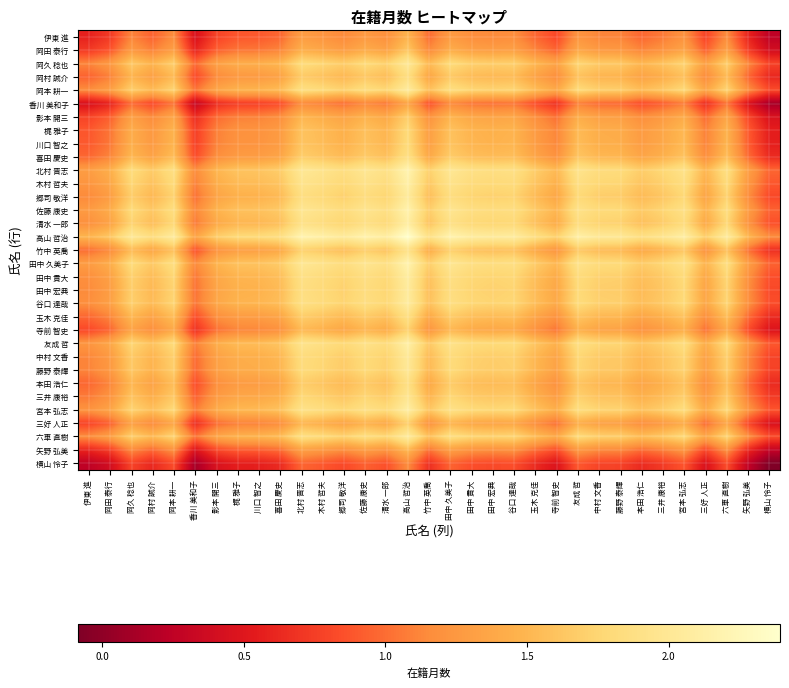

Reading right to left, list all the values displayed in this chart.

伊東 進: 横山 怜子=0.2	矢野 弘美=0.6	六車 直樹=1.2	三好 人正=0.8	宮本 弘志=1.2	三井 康裕=1.1	本田 浩仁=1.0	藤野 泰輝=1.1	中村 文香=1.1	友成 哲=1.2	寺前 智史=0.8	玉木 克佳=1.0	谷口 達哉=1.2	田中 宏典=1.1	田中 貴大=1.2	田中 久美子=1.3	竹中 英喬=1.0	高山 哲治=1.5	清水 一郎=1.2	佐藤 康史=1.3	郷司 敬洋=1.1	木村 哲夫=1.2	北村 晋志=1.3	喜田 慶史=1.0	川口 智之=0.9	梶 雅子=0.9	影本 開三=0.8	香川 美和子=0.4	岡本 耕一=1.2	岡村 誠介=0.9	岡久 稔也=1.1	岡田 泰行=0.7	伊東 進=0.6
岡田 泰行: 横山 怜子=0.4	矢野 弘美=0.7	六車 直樹=1.3	三好 人正=0.9	宮本 弘志=1.4	三井 康裕=1.2	本田 浩仁=1.1	藤野 泰輝=1.3	中村 文香=1.3	友成 哲=1.4	寺前 智史=1.0	玉木 克佳=1.1	谷口 達哉=1.3	田中 宏典=1.3	田中 貴大=1.3	田中 久美子=1.4	竹中 英喬=1.1	高山 哲治=1.6	清水 一郎=1.3	佐藤 康史=1.4	郷司 敬洋=1.3	木村 哲夫=1.4	北村 晋志=1.4	喜田 慶史=1.1	川口 智之=1.0	梶 雅子=1.0	影本 開三=0.9	香川 美和子=0.6	岡本 耕一=1.3	岡村 誠介=1.1	岡久 稔也=1.3	岡田 泰行=0.9	伊東 進=0.7
岡久 稔也: 横山 怜子=0.8	矢野 弘美=1.1	六車 直樹=1.7	三好 人正=1.3	宮本 弘志=1.7	三井 康裕=1.6	本田 浩仁=1.5	藤野 泰輝=1.6	中村 文香=1.7	友成 哲=1.8	寺前 智史=1.3	玉木 克佳=1.5	谷口 達哉=1.7	田中 宏典=1.7	田中 貴大=1.7	田中 久美子=1.8	竹中 英喬=1.5	高山 哲治=2.0	清水 一郎=1.7	佐藤 康史=1.8	郷司 敬洋=1.7	木村 哲夫=1.8	北村 晋志=1.8	喜田 慶史=1.5	川口 智之=1.4	梶 雅子=1.4	影本 開三=1.3	香川 美和子=1.0	岡本 耕一=1.7	岡村 誠介=1.5	岡久 稔也=1.6	岡田 泰行=1.3	伊東 進=1.1
岡村 誠介: 横山 怜子=0.6	矢野 弘美=1.0	六車 直樹=1.5	三好 人正=1.1	宮本 弘志=1.6	三井 康裕=1.4	本田 浩仁=1.3	藤野 泰輝=1.5	中村 文香=1.5	友成 哲=1.6	寺前 智史=1.2	玉木 克佳=1.3	谷口 達哉=1.5	田中 宏典=1.5	田中 貴大=1.5	田中 久美子=1.6	竹中 英喬=1.4	高山 哲治=1.9	清水 一郎=1.6	佐藤 康史=1.6	郷司 敬洋=1.5	木村 哲夫=1.6	北村 晋志=1.7	喜田 慶史=1.3	川口 智之=1.3	梶 雅子=1.3	影本 開三=1.1	香川 美和子=0.8	岡本 耕一=1.5	岡村 誠介=1.3	岡久 稔也=1.5	岡田 泰行=1.1	伊東 進=0.9
岡本 耕一: 横山 怜子=0.8	矢野 弘美=1.2	六車 直樹=1.7	三好 人正=1.4	宮本 弘志=1.8	三井 康裕=1.6	本田 浩仁=1.5	藤野 泰輝=1.7	中村 文香=1.7	友成 哲=1.8	寺前 智史=1.4	玉木 克佳=1.5	谷口 達哉=1.8	田中 宏典=1.7	田中 貴大=1.8	田中 久美子=1.9	竹中 英喬=1.6	高山 哲治=2.1	清水 一郎=1.8	佐藤 康史=1.8	郷司 敬洋=1.7	木村 哲夫=1.8	北村 晋志=1.9	喜田 慶史=1.5	川口 智之=1.5	梶 雅子=1.5	影本 開三=1.4	香川 美和子=1.0	岡本 耕一=1.7	岡村 誠介=1.5	岡久 稔也=1.7	岡田 泰行=1.3	伊東 進=1.2
香川 美和子: 横山 怜子=0.1	矢野 弘美=0.5	六車 直樹=1.0	三好 人正=0.6	宮本 弘志=1.1	三井 康裕=0.9	本田 浩仁=0.8	藤野 泰輝=1.0	中村 文香=1.0	友成 哲=1.1	寺前 智史=0.7	玉木 克佳=0.8	谷口 達哉=1.0	田中 宏典=1.0	田中 貴大=1.0	田中 久美子=1.1	竹中 英喬=0.9	高山 哲治=1.3	清水 一郎=1.0	佐藤 康史=1.1	郷司 敬洋=1.0	木村 哲夫=1.1	北村 晋志=1.2	喜田 慶史=0.8	川口 智之=0.8	梶 雅子=0.7	影本 開三=0.6	香川 美和子=0.3	岡本 耕一=1.0	岡村 誠介=0.8	岡久 稔也=1.0	岡田 泰行=0.6	伊東 進=0.4
影本 開三: 横山 怜子=0.5	矢野 弘美=0.8	六車 直樹=1.4	三好 人正=1.0	宮本 弘志=1.4	三井 康裕=1.3	本田 浩仁=1.2	藤野 泰輝=1.3	中村 文香=1.3	友成 哲=1.4	寺前 智史=1.0	玉木 克佳=1.2	谷口 達哉=1.4	田中 宏典=1.4	田中 貴大=1.4	田中 久美子=1.5	竹中 英喬=1.2	高山 哲治=1.7	清水 一郎=1.4	佐藤 康史=1.5	郷司 敬洋=1.3	木村 哲夫=1.4	北村 晋志=1.5	喜田 慶史=1.2	川口 智之=1.1	梶 雅子=1.1	影本 開三=1.0	香川 美和子=0.6	岡本 耕一=1.4	岡村 誠介=1.1	岡久 稔也=1.3	岡田 泰行=0.9	伊東 進=0.8
梶 雅子: 横山 怜子=0.6	矢野 弘美=0.9	六車 直樹=1.5	三好 人正=1.1	宮本 弘志=1.5	三井 康裕=1.4	本田 浩仁=1.3	藤野 泰輝=1.4	中村 文香=1.4	友成 哲=1.5	寺前 智史=1.1	玉木 克佳=1.3	谷口 達哉=1.5	田中 宏典=1.5	田中 貴大=1.5	田中 久美子=1.6	竹中 英喬=1.3	高山 哲治=1.8	清水 一郎=1.5	佐藤 康史=1.6	郷司 敬洋=1.5	木村 哲夫=1.5	北村 晋志=1.6	喜田 慶史=1.3	川口 智之=1.2	梶 雅子=1.2	影本 開三=1.1	香川 美和子=0.7	岡本 耕一=1.5	岡村 誠介=1.3	岡久 稔也=1.4	岡田 泰行=1.0	伊東 進=0.9
川口 智之: 横山 怜子=0.6	矢野 弘美=0.9	六車 直樹=1.5	三好 人正=1.1	宮本 弘志=1.5	三井 康裕=1.4	本田 浩仁=1.3	藤野 泰輝=1.4	中村 文香=1.4	友成 哲=1.5	寺前 智史=1.1	玉木 克佳=1.3	谷口 達哉=1.5	田中 宏典=1.5	田中 貴大=1.5	田中 久美子=1.6	竹中 英喬=1.3	高山 哲治=1.8	清水 一郎=1.5	佐藤 康史=1.6	郷司 敬洋=1.5	木村 哲夫=1.5	北村 晋志=1.6	喜田 慶史=1.3	川口 智之=1.2	梶 雅子=1.2	影本 開三=1.1	香川 美和子=0.8	岡本 耕一=1.5	岡村 誠介=1.3	岡久 稔也=1.4	岡田 泰行=1.0	伊東 進=0.9
喜田 慶史: 横山 怜子=0.6	矢野 弘美=1.0	六車 直樹=1.6	三好 人正=1.2	宮本 弘志=1.6	三井 康裕=1.4	本田 浩仁=1.4	藤野 泰輝=1.5	中村 文香=1.5	友成 哲=1.6	寺前 智史=1.2	玉木 克佳=1.4	谷口 達哉=1.6	田中 宏典=1.5	田中 貴大=1.6	田中 久美子=1.7	竹中 英喬=1.4	高山 哲治=1.9	清水 一郎=1.6	佐藤 康史=1.7	郷司 敬洋=1.5	木村 哲夫=1.6	北村 晋志=1.7	喜田 慶史=1.4	川口 智之=1.3	梶 雅子=1.3	影本 開三=1.2	香川 美和子=0.8	岡本 耕一=1.5	岡村 誠介=1.3	岡久 稔也=1.5	岡田 泰行=1.1	伊東 進=1.0
北村 晋志: 横山 怜子=1.0	矢野 弘美=1.3	六車 直樹=1.9	三好 人正=1.5	宮本 弘志=1.9	三井 康裕=1.8	本田 浩仁=1.7	藤野 泰輝=1.8	中村 文香=1.8	友成 哲=1.9	寺前 智史=1.5	玉木 克佳=1.7	谷口 達哉=1.9	田中 宏典=1.9	田中 貴大=1.9	田中 久美子=2.0	竹中 英喬=1.7	高山 哲治=2.2	清水 一郎=1.9	佐藤 康史=2.0	郷司 敬洋=1.9	木村 哲夫=1.9	北村 晋志=2.0	喜田 慶史=1.7	川口 智之=1.6	梶 雅子=1.6	影本 開三=1.5	香川 美和子=1.2	岡本 耕一=1.9	岡村 誠介=1.7	岡久 稔也=1.8	岡田 泰行=1.4	伊東 進=1.3
木村 哲夫: 横山 怜子=0.9	矢野 弘美=1.2	六車 直樹=1.8	三好 人正=1.4	宮本 弘志=1.9	三井 康裕=1.7	本田 浩仁=1.6	藤野 泰輝=1.8	中村 文香=1.8	友成 哲=1.9	寺前 智史=1.5	玉木 克佳=1.6	谷口 達哉=1.8	田中 宏典=1.8	田中 貴大=1.8	田中 久美子=1.9	竹中 英喬=1.6	高山 哲治=2.1	清水 一郎=1.8	佐藤 康史=1.9	郷司 敬洋=1.8	木村 哲夫=1.9	北村 晋志=1.9	喜田 慶史=1.6	川口 智之=1.5	梶 雅子=1.5	影本 開三=1.4	香川 美和子=1.1	岡本 耕一=1.8	岡村 誠介=1.6	岡久 稔也=1.8	岡田 泰行=1.4	伊東 進=1.2
郷司 敬洋: 横山 怜子=0.8	矢野 弘美=1.2	六車 直樹=1.7	三好 人正=1.3	宮本 弘志=1.8	三井 康裕=1.6	本田 浩仁=1.5	藤野 泰輝=1.7	中村 文香=1.7	友成 哲=1.8	寺前 智史=1.4	玉木 克佳=1.5	谷口 達哉=1.7	田中 宏典=1.7	田中 貴大=1.7	田中 久美子=1.8	竹中 英喬=1.6	高山 哲治=2.0	清水 一郎=1.7	佐藤 康史=1.8	郷司 敬洋=1.7	木村 哲夫=1.8	北村 晋志=1.9	喜田 慶史=1.5	川口 智之=1.5	梶 雅子=1.5	影本 開三=1.3	香川 美和子=1.0	岡本 耕一=1.7	岡村 誠介=1.5	岡久 稔也=1.7	岡田 泰行=1.3	伊東 進=1.1
佐藤 康史: 横山 怜子=0.9	矢野 弘美=1.3	六車 直樹=1.9	三好 人正=1.5	宮本 弘志=1.9	三井 康裕=1.7	本田 浩仁=1.7	藤野 泰輝=1.8	中村 文香=1.8	友成 哲=1.9	寺前 智史=1.5	玉木 克佳=1.7	谷口 達哉=1.9	田中 宏典=1.8	田中 貴大=1.9	田中 久美子=2.0	竹中 英喬=1.7	高山 哲治=2.2	清水 一郎=1.9	佐藤 康史=2.0	郷司 敬洋=1.8	木村 哲夫=1.9	北村 晋志=2.0	喜田 慶史=1.7	川口 智之=1.6	梶 雅子=1.6	影本 開三=1.5	香川 美和子=1.1	岡本 耕一=1.8	岡村 誠介=1.6	岡久 稔也=1.8	岡田 泰行=1.4	伊東 進=1.3
清水 一郎: 横山 怜子=0.9	矢野 弘美=1.2	六車 直樹=1.8	三好 人正=1.4	宮本 弘志=1.8	三井 康裕=1.7	本田 浩仁=1.6	藤野 泰輝=1.7	中村 文香=1.7	友成 哲=1.8	寺前 智史=1.4	玉木 克佳=1.6	谷口 達哉=1.8	田中 宏典=1.8	田中 貴大=1.8	田中 久美子=1.9	竹中 英喬=1.6	高山 哲治=2.1	清水 一郎=1.8	佐藤 康史=1.9	郷司 敬洋=1.7	木村 哲夫=1.8	北村 晋志=1.9	喜田 慶史=1.6	川口 智之=1.5	梶 雅子=1.5	影本 開三=1.4	香川 美和子=1.0	岡本 耕一=1.8	岡村 誠介=1.6	岡久 稔也=1.7	岡田 泰行=1.3	伊東 進=1.2
高山 哲治: 横山 怜子=1.2	矢野 弘美=1.5	六車 直樹=2.1	三好 人正=1.7	宮本 弘志=2.1	三井 康裕=2.0	本田 浩仁=1.9	藤野 泰輝=2.0	中村 文香=2.0	友成 哲=2.1	寺前 智史=1.7	玉木 克佳=1.9	谷口 達哉=2.1	田中 宏典=2.1	田中 貴大=2.1	田中 久美子=2.2	竹中 英喬=1.9	高山 哲治=2.4	清水 一郎=2.1	佐藤 康史=2.2	郷司 敬洋=2.0	木村 哲夫=2.1	北村 晋志=2.2	喜田 慶史=1.9	川口 智之=1.8	梶 雅子=1.8	影本 開三=1.7	香川 美和子=1.3	岡本 耕一=2.1	岡村 誠介=1.9	岡久 稔也=2.0	岡田 泰行=1.6	伊東 進=1.5
竹中 英喬: 横山 怜子=0.7	矢野 弘美=1.0	六車 直樹=1.6	三好 人正=1.2	宮本 弘志=1.6	三井 康裕=1.5	本田 浩仁=1.4	藤野 泰輝=1.5	中村 文香=1.5	友成 哲=1.6	寺前 智史=1.2	玉木 克佳=1.4	谷口 達哉=1.6	田中 宏典=1.6	田中 貴大=1.6	田中 久美子=1.7	竹中 英喬=1.4	高山 哲治=1.9	清水 一郎=1.6	佐藤 康史=1.7	郷司 敬洋=1.6	木村 哲夫=1.6	北村 晋志=1.7	喜田 慶史=1.4	川口 智之=1.3	梶 雅子=1.3	影本 開三=1.2	香川 美和子=0.9	岡本 耕一=1.6	岡村 誠介=1.4	岡久 稔也=1.5	岡田 泰行=1.1	伊東 進=1.0
田中 久美子: 横山 怜子=0.9	矢野 弘美=1.3	六車 直樹=1.9	三好 人正=1.5	宮本 弘志=1.9	三井 康裕=1.8	本田 浩仁=1.7	藤野 泰輝=1.8	中村 文香=1.8	友成 哲=1.9	寺前 智史=1.5	玉木 克佳=1.7	谷口 達哉=1.9	田中 宏典=1.8	田中 貴大=1.9	田中 久美子=2.0	竹中 英喬=1.7	高山 哲治=2.2	清水 一郎=1.9	佐藤 康史=2.0	郷司 敬洋=1.8	木村 哲夫=1.9	北村 晋志=2.0	喜田 慶史=1.7	川口 智之=1.6	梶 雅子=1.6	影本 開三=1.5	香川 美和子=1.1	岡本 耕一=1.9	岡村 誠介=1.6	岡久 稔也=1.8	岡田 泰行=1.4	伊東 進=1.3
田中 貴大: 横山 怜子=0.8	矢野 弘美=1.2	六車 直樹=1.8	三好 人正=1.4	宮本 弘志=1.8	三井 康裕=1.7	本田 浩仁=1.6	藤野 泰輝=1.7	中村 文香=1.7	友成 哲=1.8	寺前 智史=1.4	玉木 克佳=1.6	谷口 達哉=1.8	田中 宏典=1.7	田中 貴大=1.8	田中 久美子=1.9	竹中 英喬=1.6	高山 哲治=2.1	清水 一郎=1.8	佐藤 康史=1.9	郷司 敬洋=1.7	木村 哲夫=1.8	北村 晋志=1.9	喜田 慶史=1.6	川口 智之=1.5	梶 雅子=1.5	影本 開三=1.4	香川 美和子=1.0	岡本 耕一=1.8	岡村 誠介=1.5	岡久 稔也=1.7	岡田 泰行=1.3	伊東 進=1.2
田中 宏典: 横山 怜子=0.8	矢野 弘美=1.2	六車 直樹=1.7	三好 人正=1.4	宮本 弘志=1.8	三井 康裕=1.6	本田 浩仁=1.5	藤野 泰輝=1.7	中村 文香=1.7	友成 哲=1.8	寺前 智史=1.4	玉木 克佳=1.5	谷口 達哉=1.7	田中 宏典=1.7	田中 貴大=1.7	田中 久美子=1.8	竹中 英喬=1.6	高山 哲治=2.1	清水 一郎=1.8	佐藤 康史=1.8	郷司 敬洋=1.7	木村 哲夫=1.8	北村 晋志=1.9	喜田 慶史=1.5	川口 智之=1.5	梶 雅子=1.5	影本 開三=1.4	香川 美和子=1.0	岡本 耕一=1.7	岡村 誠介=1.5	岡久 稔也=1.7	岡田 泰行=1.3	伊東 進=1.1
谷口 達哉: 横山 怜子=0.8	矢野 弘美=1.2	六車 直樹=1.8	三好 人正=1.4	宮本 弘志=1.8	三井 康裕=1.7	本田 浩仁=1.6	藤野 泰輝=1.7	中村 文香=1.7	友成 哲=1.8	寺前 智史=1.4	玉木 克佳=1.6	谷口 達哉=1.8	田中 宏典=1.7	田中 貴大=1.8	田中 久美子=1.9	竹中 英喬=1.6	高山 哲治=2.1	清水 一郎=1.8	佐藤 康史=1.9	郷司 敬洋=1.7	木村 哲夫=1.8	北村 晋志=1.9	喜田 慶史=1.6	川口 智之=1.5	梶 雅子=1.5	影本 開三=1.4	香川 美和子=1.0	岡本 耕一=1.8	岡村 誠介=1.5	岡久 稔也=1.7	岡田 泰行=1.3	伊東 進=1.2
玉木 克佳: 横山 怜子=0.6	矢野 弘美=1.0	六車 直樹=1.6	三好 人正=1.2	宮本 弘志=1.6	三井 康裕=1.5	本田 浩仁=1.4	藤野 泰輝=1.5	中村 文香=1.5	友成 哲=1.6	寺前 智史=1.2	玉木 克佳=1.4	谷口 達哉=1.6	田中 宏典=1.5	田中 貴大=1.6	田中 久美子=1.7	竹中 英喬=1.4	高山 哲治=1.9	清水 一郎=1.6	佐藤 康史=1.7	郷司 敬洋=1.5	木村 哲夫=1.6	北村 晋志=1.7	喜田 慶史=1.4	川口 智之=1.3	梶 雅子=1.3	影本 開三=1.2	香川 美和子=0.8	岡本 耕一=1.5	岡村 誠介=1.3	岡久 稔也=1.5	岡田 泰行=1.1	伊東 進=1.0
寺前 智史: 横山 怜子=0.5	矢野 弘美=0.8	六車 直樹=1.4	三好 人正=1.0	宮本 弘志=1.4	三井 康裕=1.3	本田 浩仁=1.2	藤野 泰輝=1.3	中村 文香=1.3	友成 哲=1.5	寺前 智史=1.0	玉木 克佳=1.2	谷口 達哉=1.4	田中 宏典=1.4	田中 貴大=1.4	田中 久美子=1.5	竹中 英喬=1.2	高山 哲治=1.7	清水 一郎=1.4	佐藤 康史=1.5	郷司 敬洋=1.4	木村 哲夫=1.5	北村 晋志=1.5	喜田 慶史=1.2	川口 智之=1.1	梶 雅子=1.1	影本 開三=1.0	香川 美和子=0.7	岡本 耕一=1.4	岡村 誠介=1.2	岡久 稔也=1.3	岡田 泰行=1.0	伊東 進=0.8
友成 哲: 横山 怜子=0.9	矢野 弘美=1.2	六車 直樹=1.8	三好 人正=1.4	宮本 弘志=1.9	三井 康裕=1.7	本田 浩仁=1.6	藤野 泰輝=1.8	中村 文香=1.8	友成 哲=1.9	寺前 智史=1.5	玉木 克佳=1.6	谷口 達哉=1.8	田中 宏典=1.8	田中 貴大=1.8	田中 久美子=1.9	竹中 英喬=1.6	高山 哲治=2.1	清水 一郎=1.8	佐藤 康史=1.9	郷司 敬洋=1.8	木村 哲夫=1.9	北村 晋志=1.9	喜田 慶史=1.6	川口 智之=1.5	梶 雅子=1.5	影本 開三=1.4	香川 美和子=1.1	岡本 耕一=1.8	岡村 誠介=1.6	岡久 稔也=1.8	岡田 泰行=1.4	伊東 進=1.2
中村 文香: 横山 怜子=0.8	矢野 弘美=1.1	六車 直樹=1.7	三好 人正=1.3	宮本 弘志=1.7	三井 康裕=1.6	本田 浩仁=1.5	藤野 泰輝=1.6	中村 文香=1.7	友成 哲=1.8	寺前 智史=1.3	玉木 克佳=1.5	谷口 達哉=1.7	田中 宏典=1.7	田中 貴大=1.7	田中 久美子=1.8	竹中 英喬=1.5	高山 哲治=2.0	清水 一郎=1.7	佐藤 康史=1.8	郷司 敬洋=1.7	木村 哲夫=1.8	北村 晋志=1.8	喜田 慶史=1.5	川口 智之=1.4	梶 雅子=1.4	影本 開三=1.3	香川 美和子=1.0	岡本 耕一=1.7	岡村 誠介=1.5	岡久 稔也=1.7	岡田 泰行=1.3	伊東 進=1.1
藤野 泰輝: 横山 怜子=0.8	矢野 弘美=1.1	六車 直樹=1.7	三好 人正=1.3	宮本 弘志=1.7	三井 康裕=1.6	本田 浩仁=1.5	藤野 泰輝=1.6	中村 文香=1.6	友成 哲=1.8	寺前 智史=1.3	玉木 克佳=1.5	谷口 達哉=1.7	田中 宏典=1.7	田中 貴大=1.7	田中 久美子=1.8	竹中 英喬=1.5	高山 哲治=2.0	清水 一郎=1.7	佐藤 康史=1.8	郷司 敬洋=1.7	木村 哲夫=1.8	北村 晋志=1.8	喜田 慶史=1.5	川口 智之=1.4	梶 雅子=1.4	影本 開三=1.3	香川 美和子=1.0	岡本 耕一=1.7	岡村 誠介=1.5	岡久 稔也=1.6	岡田 泰行=1.3	伊東 進=1.1
本田 浩仁: 横山 怜子=0.6	矢野 弘美=1.0	六車 直樹=1.6	三好 人正=1.2	宮本 弘志=1.6	三井 康裕=1.5	本田 浩仁=1.4	藤野 泰輝=1.5	中村 文香=1.5	友成 哲=1.6	寺前 智史=1.2	玉木 克佳=1.4	谷口 達哉=1.6	田中 宏典=1.5	田中 貴大=1.6	田中 久美子=1.7	竹中 英喬=1.4	高山 哲治=1.9	清水 一郎=1.6	佐藤 康史=1.7	郷司 敬洋=1.5	木村 哲夫=1.6	北村 晋志=1.7	喜田 慶史=1.4	川口 智之=1.3	梶 雅子=1.3	影本 開三=1.2	香川 美和子=0.8	岡本 耕一=1.5	岡村 誠介=1.3	岡久 稔也=1.5	岡田 泰行=1.1	伊東 進=1.0
三井 康裕: 横山 怜子=0.7	矢野 弘美=1.1	六車 直樹=1.6	三好 人正=1.3	宮本 弘志=1.7	三井 康裕=1.5	本田 浩仁=1.5	藤野 泰輝=1.6	中村 文香=1.6	友成 哲=1.7	寺前 智史=1.3	玉木 克佳=1.5	谷口 達哉=1.7	田中 宏典=1.6	田中 貴大=1.7	田中 久美子=1.8	竹中 英喬=1.5	高山 哲治=2.0	清水 一郎=1.7	佐藤 康史=1.7	郷司 敬洋=1.6	木村 哲夫=1.7	北村 晋志=1.8	喜田 慶史=1.4	川口 智之=1.4	梶 雅子=1.4	影本 開三=1.3	香川 美和子=0.9	岡本 耕一=1.6	岡村 誠介=1.4	岡久 稔也=1.6	岡田 泰行=1.2	伊東 進=1.1
宮本 弘志: 横山 怜子=0.9	矢野 弘美=1.2	六車 直樹=1.8	三好 人正=1.4	宮本 弘志=1.8	三井 康裕=1.7	本田 浩仁=1.6	藤野 泰輝=1.7	中村 文香=1.7	友成 哲=1.9	寺前 智史=1.4	玉木 克佳=1.6	谷口 達哉=1.8	田中 宏典=1.8	田中 貴大=1.8	田中 久美子=1.9	竹中 英喬=1.6	高山 哲治=2.1	清水 一郎=1.8	佐藤 康史=1.9	郷司 敬洋=1.8	木村 哲夫=1.9	北村 晋志=1.9	喜田 慶史=1.6	川口 智之=1.5	梶 雅子=1.5	影本 開三=1.4	香川 美和子=1.1	岡本 耕一=1.8	岡村 誠介=1.6	岡久 稔也=1.7	岡田 泰行=1.4	伊東 進=1.2
三好 人正: 横山 怜子=0.4	矢野 弘美=0.8	六車 直樹=1.4	三好 人正=1.0	宮本 弘志=1.4	三井 康裕=1.3	本田 浩仁=1.2	藤野 泰輝=1.3	中村 文香=1.3	友成 哲=1.4	寺前 智史=1.0	玉木 克佳=1.2	谷口 達哉=1.4	田中 宏典=1.4	田中 貴大=1.4	田中 久美子=1.5	竹中 英喬=1.2	高山 哲治=1.7	清水 一郎=1.4	佐藤 康史=1.5	郷司 敬洋=1.3	木村 哲夫=1.4	北村 晋志=1.5	喜田 慶史=1.2	川口 智之=1.1	梶 雅子=1.1	影本 開三=1.0	香川 美和子=0.6	岡本 耕一=1.4	岡村 誠介=1.1	岡久 稔也=1.3	岡田 泰行=0.9	伊東 進=0.8
六車 直樹: 横山 怜子=0.8	矢野 弘美=1.2	六車 直樹=1.7	三好 人正=1.4	宮本 弘志=1.8	三井 康裕=1.6	本田 浩仁=1.6	藤野 泰輝=1.7	中村 文香=1.7	友成 哲=1.8	寺前 智史=1.4	玉木 克佳=1.6	谷口 達哉=1.8	田中 宏典=1.7	田中 貴大=1.8	田中 久美子=1.9	竹中 英喬=1.6	高山 哲治=2.1	清水 一郎=1.8	佐藤 康史=1.9	郷司 敬洋=1.7	木村 哲夫=1.8	北村 晋志=1.9	喜田 慶史=1.6	川口 智之=1.5	梶 雅子=1.5	影本 開三=1.4	香川 美和子=1.0	岡本 耕一=1.7	岡村 誠介=1.5	岡久 稔也=1.7	岡田 泰行=1.3	伊東 進=1.2
矢野 弘美: 横山 怜子=0.3	矢野 弘美=0.6	六車 直樹=1.2	三好 人正=0.8	宮本 弘志=1.2	三井 康裕=1.1	本田 浩仁=1.0	藤野 泰輝=1.1	中村 文香=1.1	友成 哲=1.2	寺前 智史=0.8	玉木 克佳=1.0	谷口 達哉=1.2	田中 宏典=1.2	田中 貴大=1.2	田中 久美子=1.3	竹中 英喬=1.0	高山 哲治=1.5	清水 一郎=1.2	佐藤 康史=1.3	郷司 敬洋=1.2	木村 哲夫=1.2	北村 晋志=1.3	喜田 慶史=1.0	川口 智之=0.9	梶 雅子=0.9	影本 開三=0.8	香川 美和子=0.5	岡本 耕一=1.2	岡村 誠介=1.0	岡久 稔也=1.1	岡田 泰行=0.7	伊東 進=0.6
横山 怜子: 横山 怜子=-0.1	矢野 弘美=0.3	六車 直樹=0.8	三好 人正=0.4	宮本 弘志=0.9	三井 康裕=0.7	本田 浩仁=0.6	藤野 泰輝=0.8	中村 文香=0.8	友成 哲=0.9	寺前 智史=0.5	玉木 克佳=0.6	谷口 達哉=0.8	田中 宏典=0.8	田中 貴大=0.8	田中 久美子=0.9	竹中 英喬=0.7	高山 哲治=1.2	清水 一郎=0.9	佐藤 康史=0.9	郷司 敬洋=0.8	木村 哲夫=0.9	北村 晋志=1.0	喜田 慶史=0.6	川口 智之=0.6	梶 雅子=0.6	影本 開三=0.5	香川 美和子=0.1	岡本 耕一=0.8	岡村 誠介=0.6	岡久 稔也=0.8	岡田 泰行=0.4	伊東 進=0.2